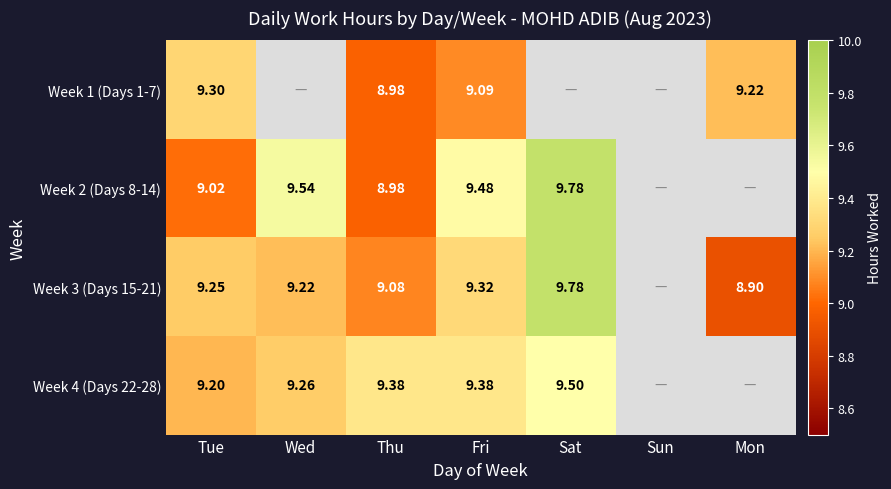

What is the approximate value of Week 4 (Days 22-28) at Tue?

9.2